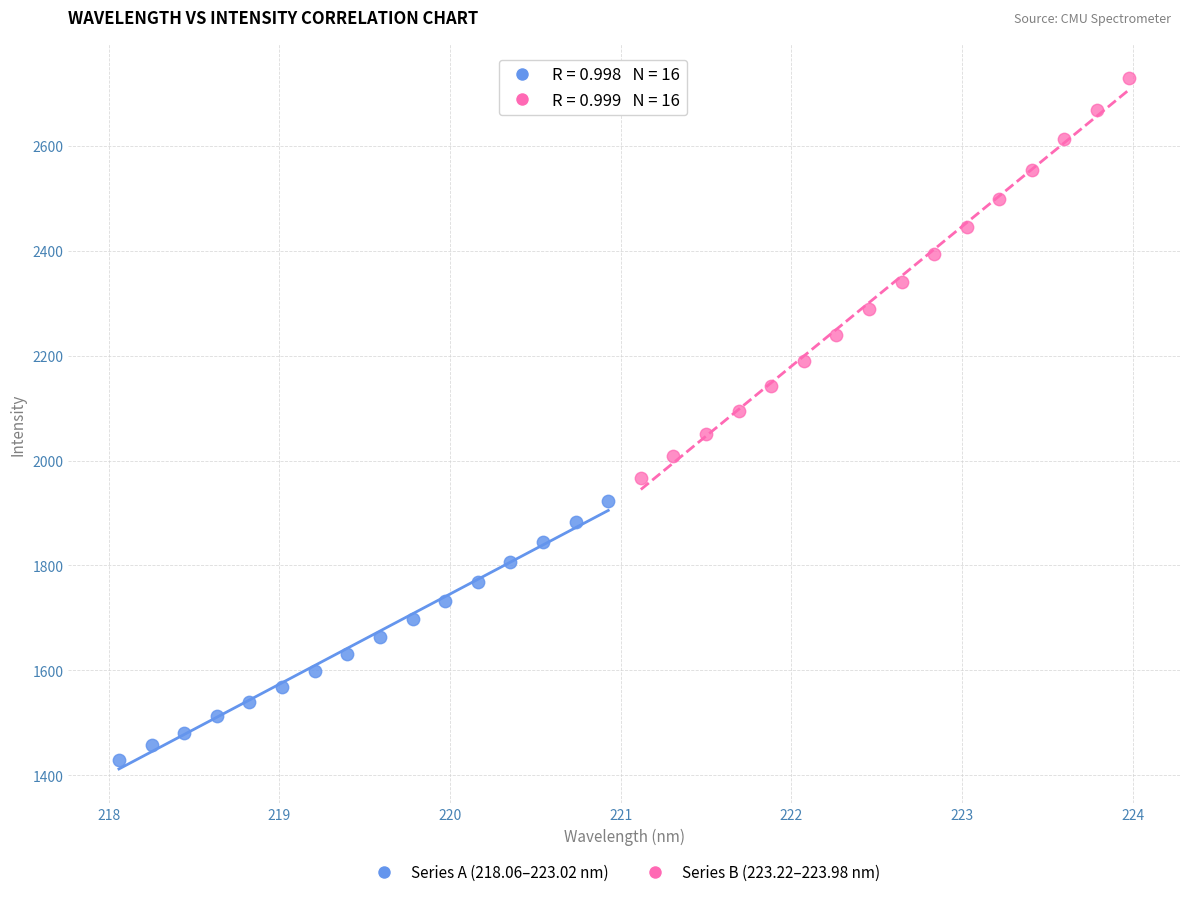

Which series has the largest Y range (max minus min)?

Series B (223.22–223.98 nm)